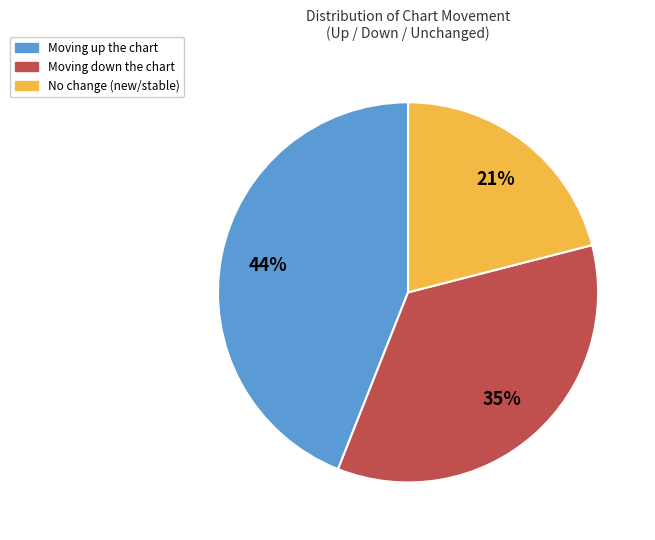

Does any single category account for the majority?

No